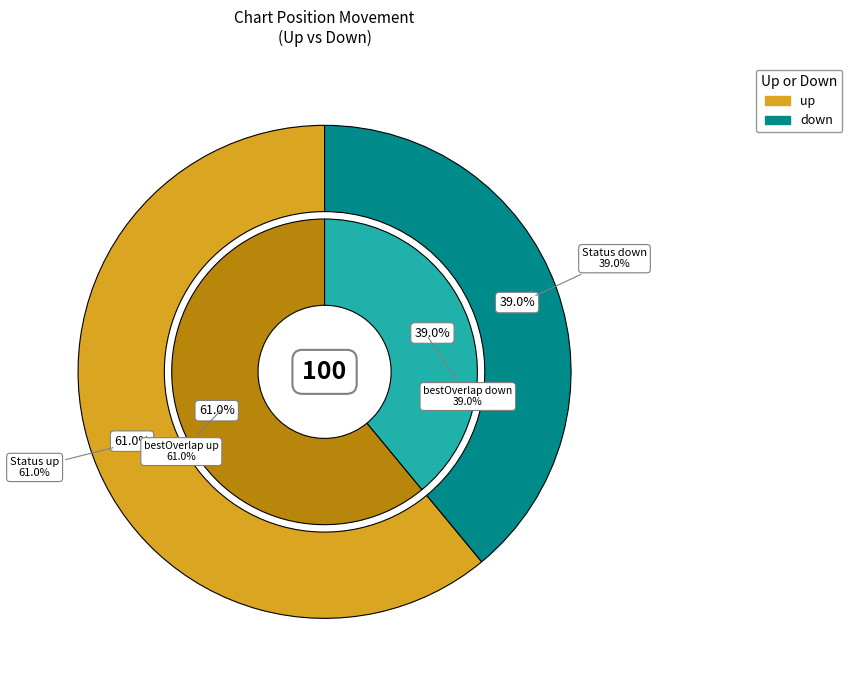

Is it true that down is 39% of the pie?

True